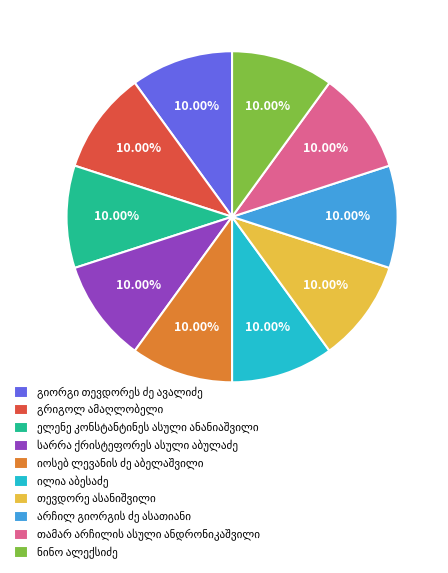

Does any single category account for the majority?

No